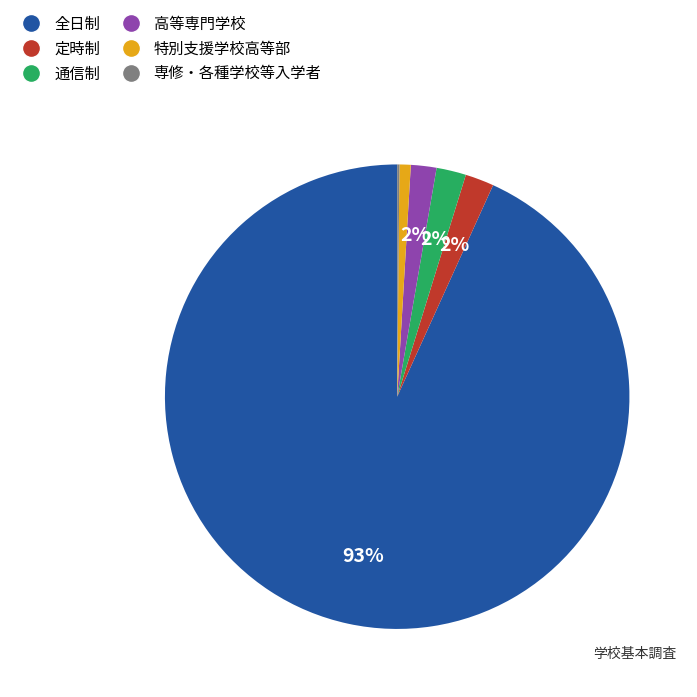

Which slice is the largest?

全日制